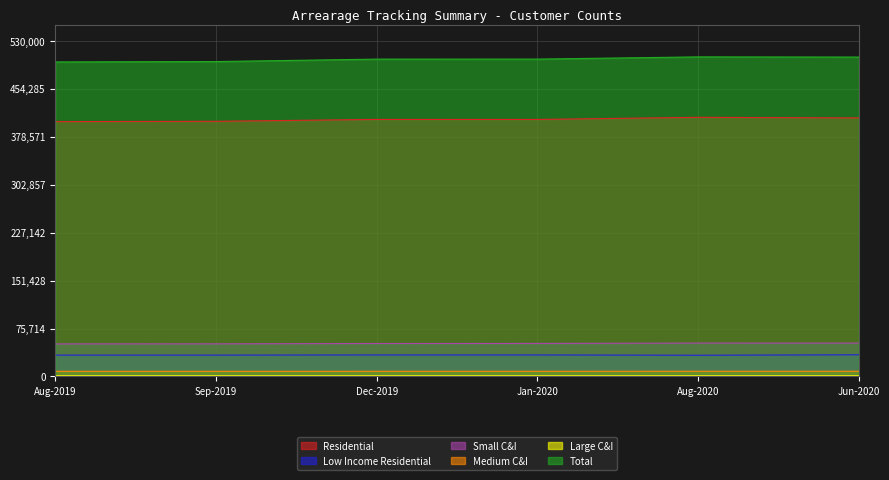

What is the sum of the Low Income Residential values at Aug-2019 and Dec-2019?

67649